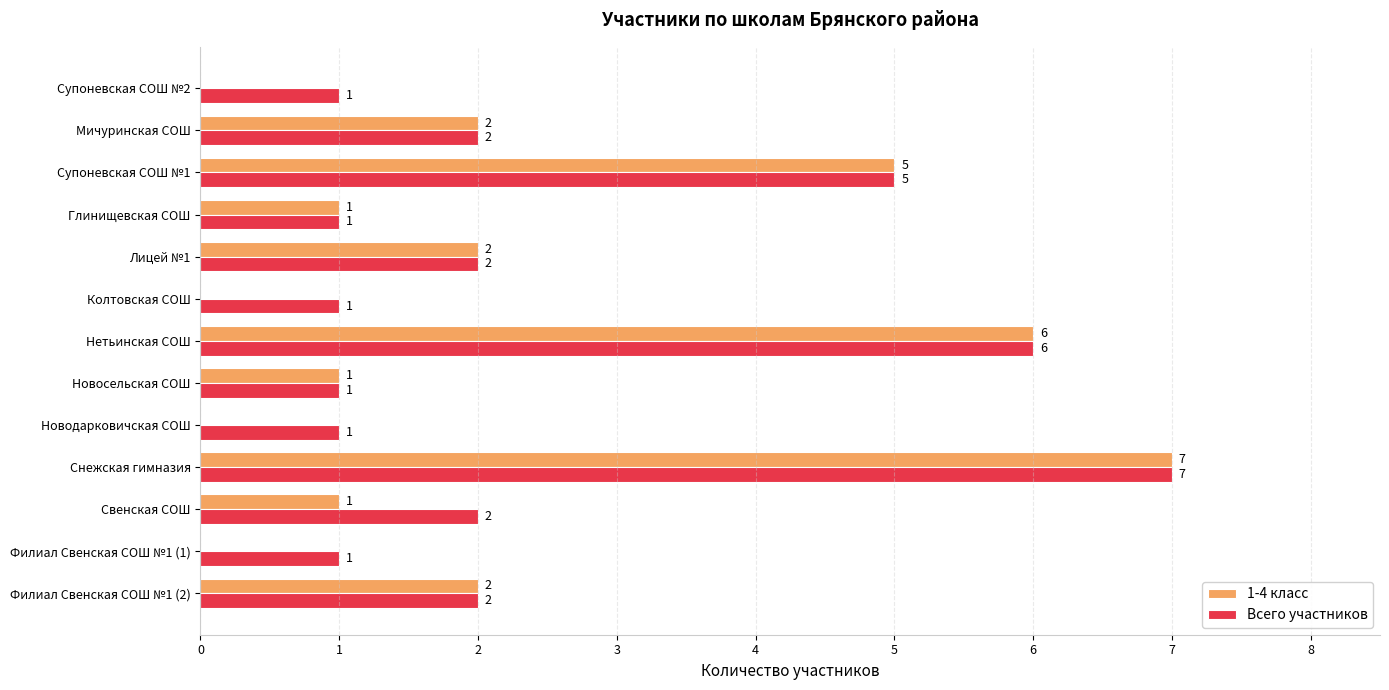

Which series has the largest total across all categories?

Всего участников